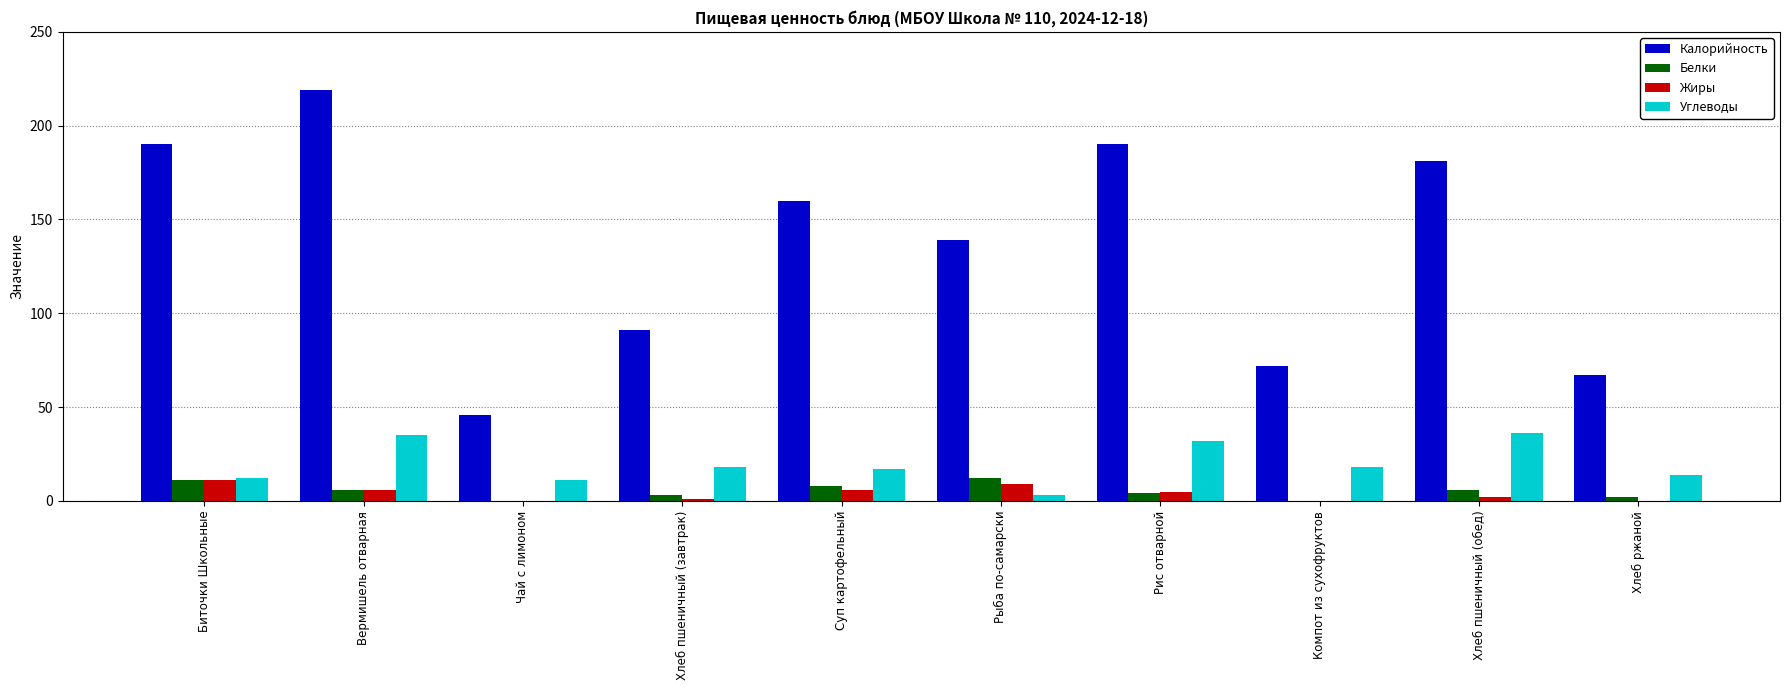

At which category is the sum across all series the highest?

Вермишель отварная